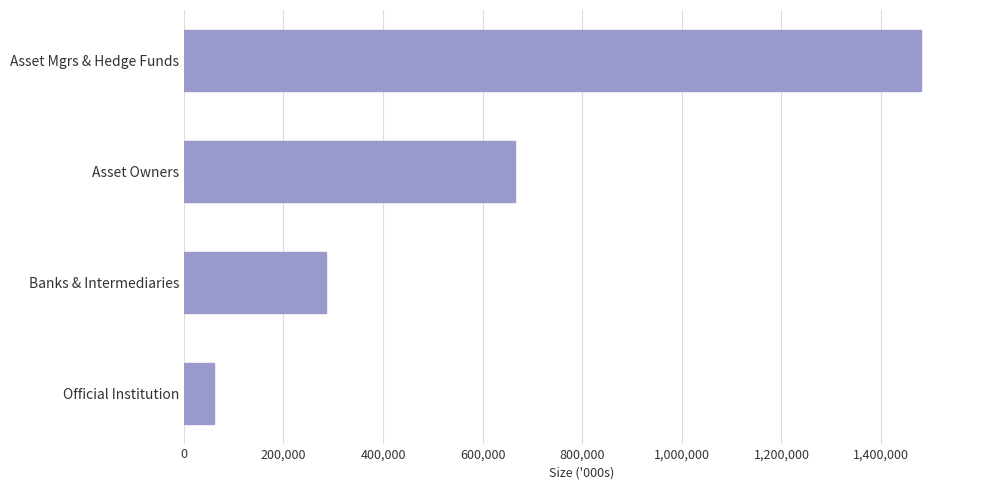

Where is the data nearest to the value 770137500?

Asset Owners